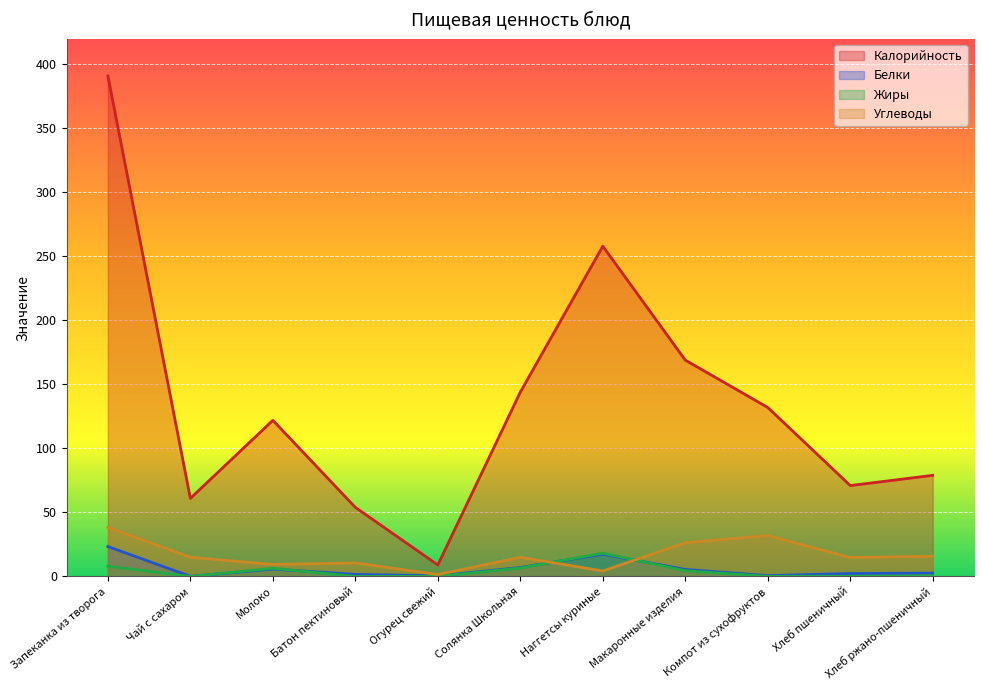

Where is Углеводы nearest to the value 19?

Хлеб ржано-пшеничный